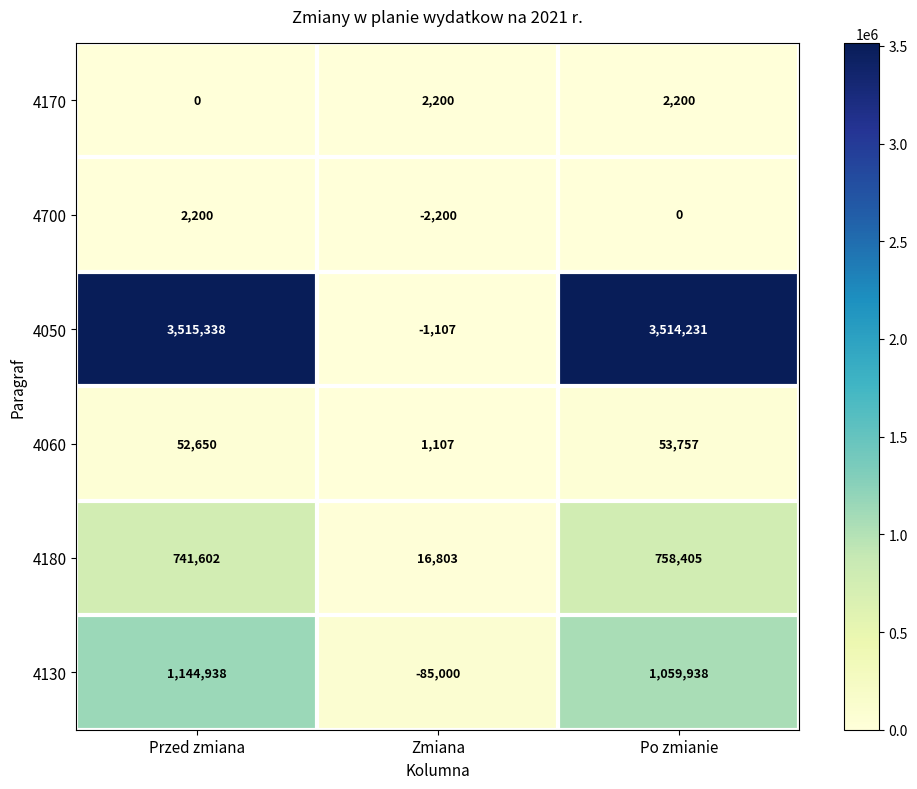

Where is 4180 nearest to the value 387604?

Przed zmiana